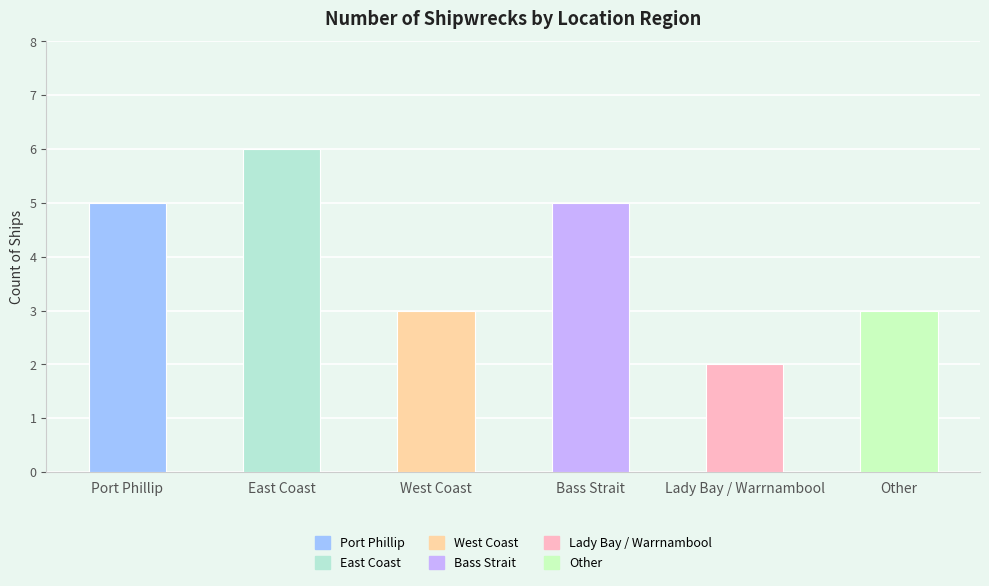

Rank the categories by value from lowest to highest.

Lady Bay / Warrnambool, West Coast, Other, Port Phillip, Bass Strait, East Coast